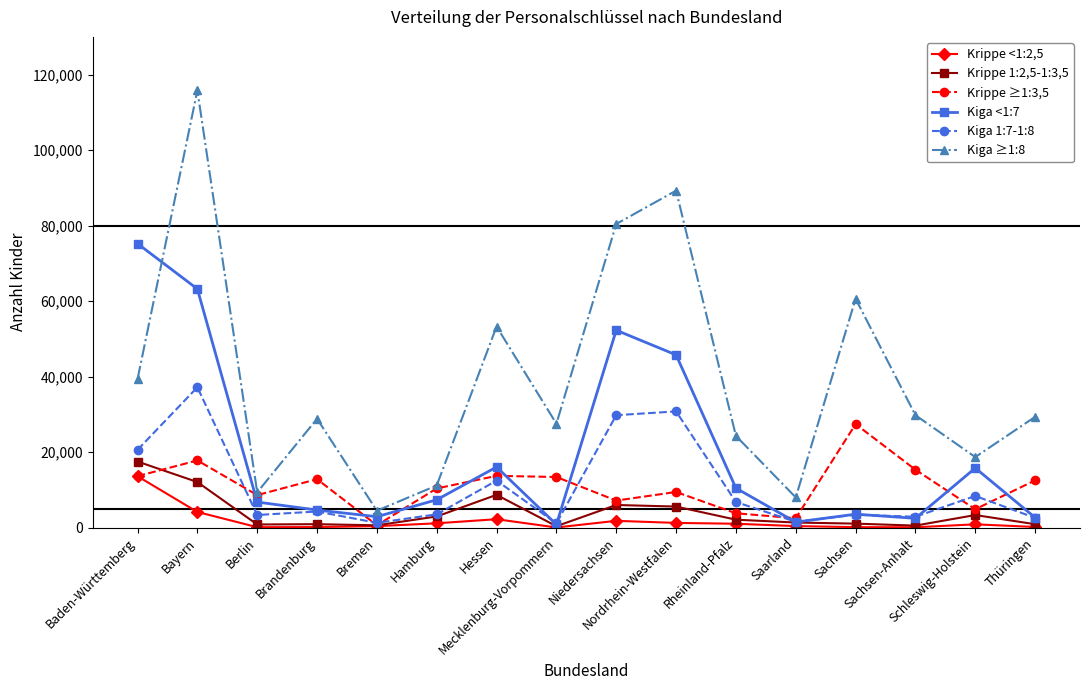

True or false: Krippe 1:2,5-1:3,5 has a value of 908 at Brandenburg.

True